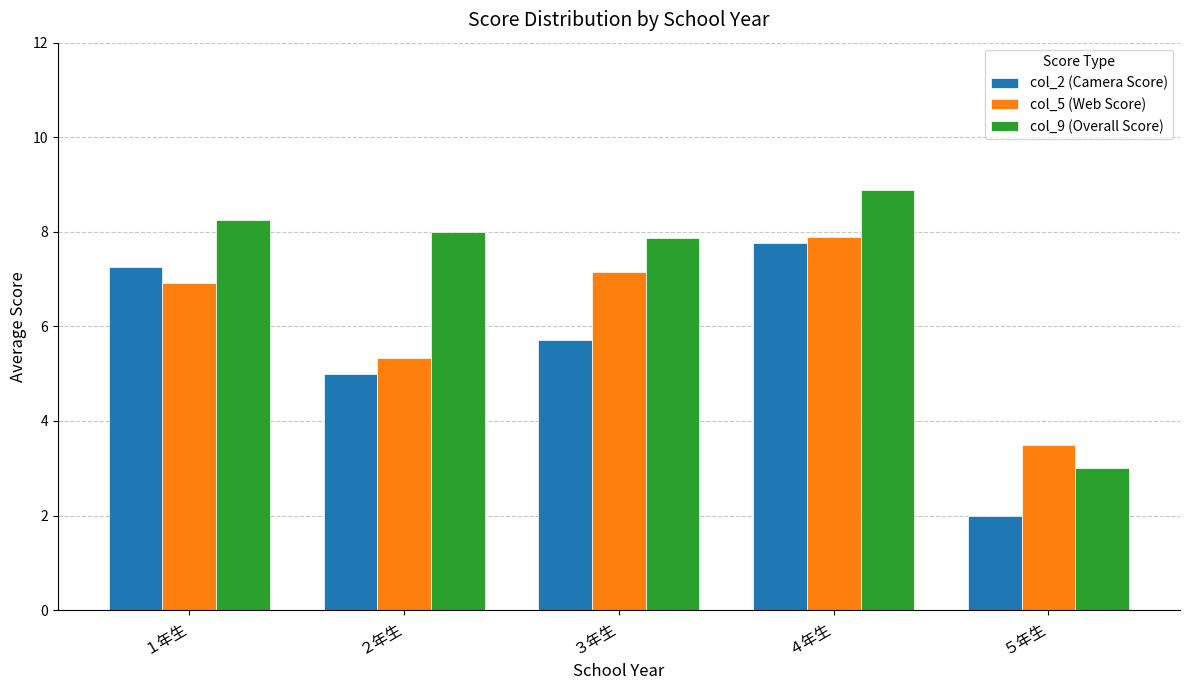

Rank the series by their average value, from highest to lowest.

col_9 (Overall Score), col_5 (Web Score), col_2 (Camera Score)